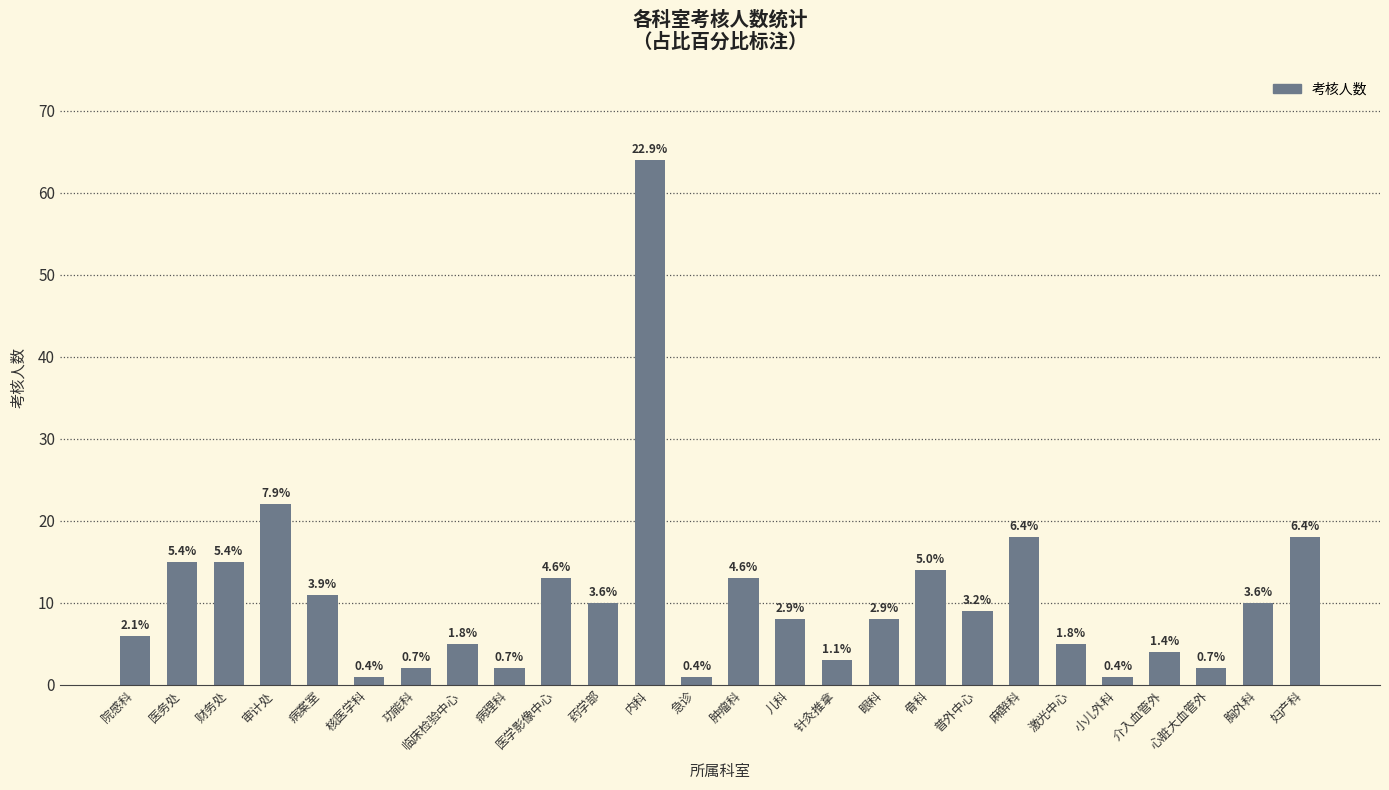

At which label is the value closest to 32?

审计处